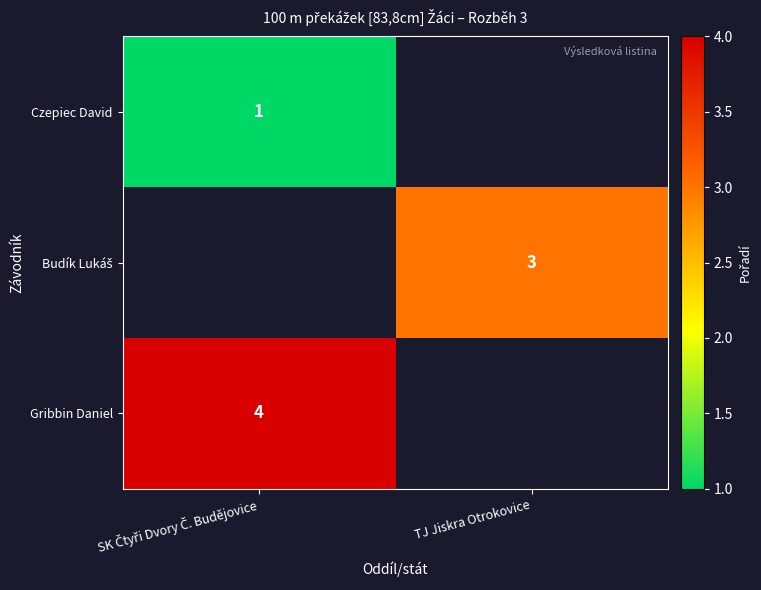

How many positive values does the Budík Lukáš series have?

1